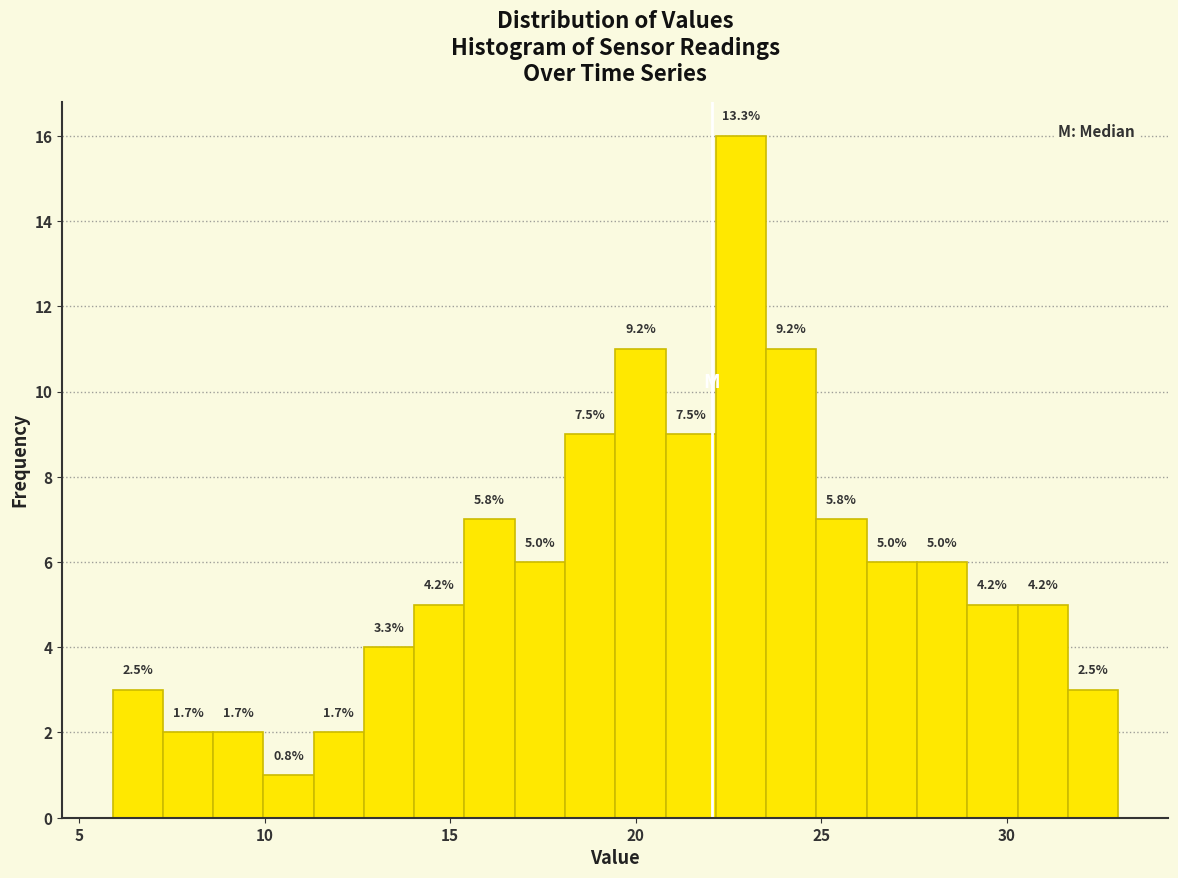

Read against the x-axis, roughly where is the centre of the tallest bar?

23.0